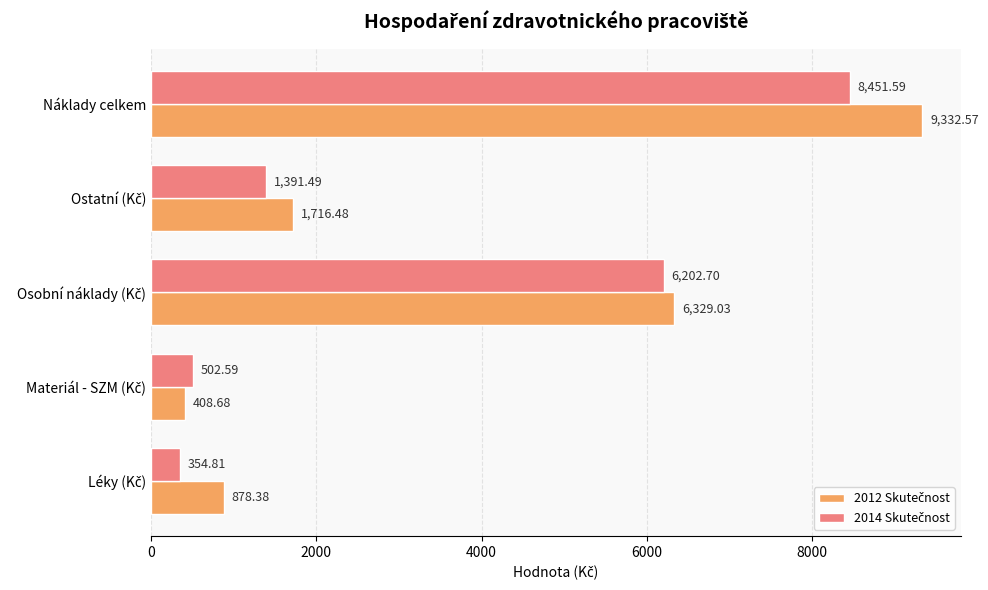

What is the total value across all series at Náklady celkem?

17784.2